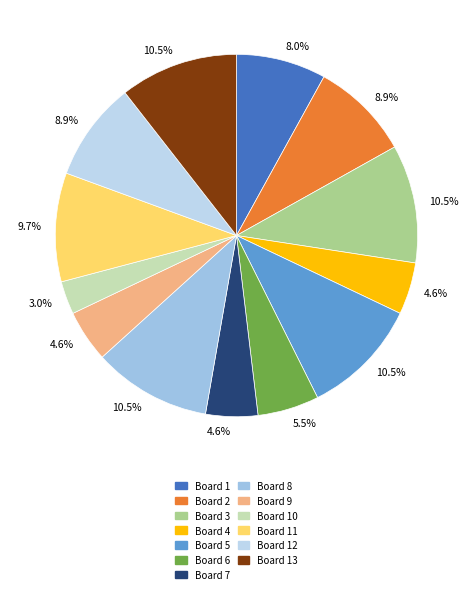

How many slices are in this pie chart?

13